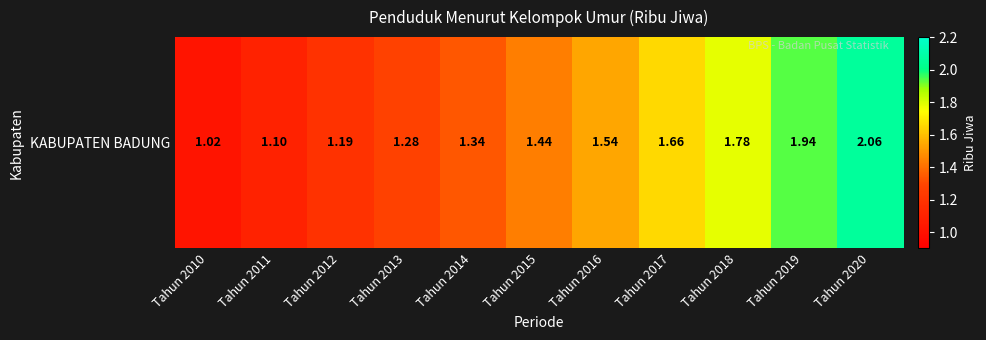

The chart shows a value of 1.0 at Tahun 2010. True or false?

True